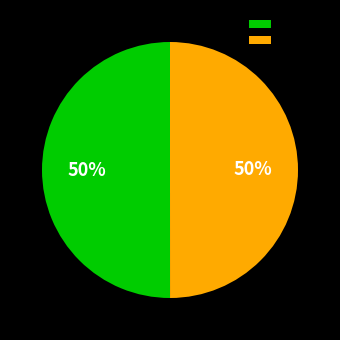

What percentage is the Vote slice, to the nearest percent?

50%